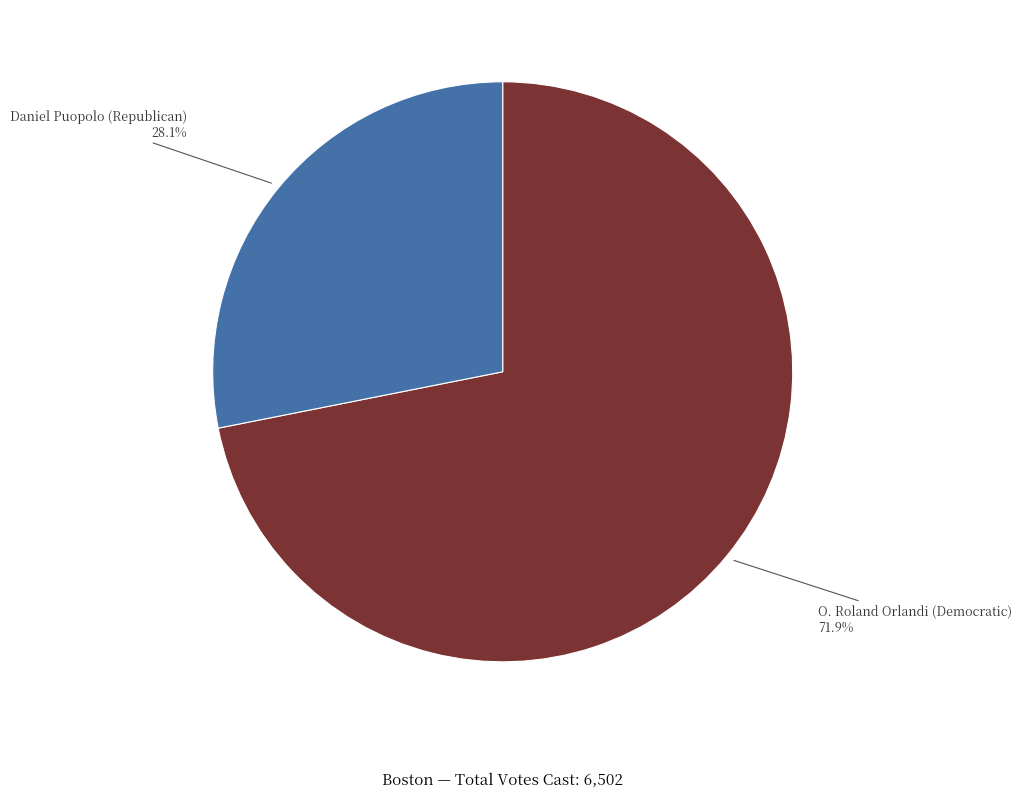

Is there any slice that represents more than half of the pie?

Yes